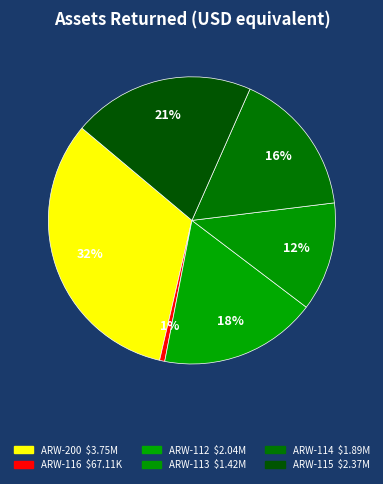

Count the number of slices in the pie.

6